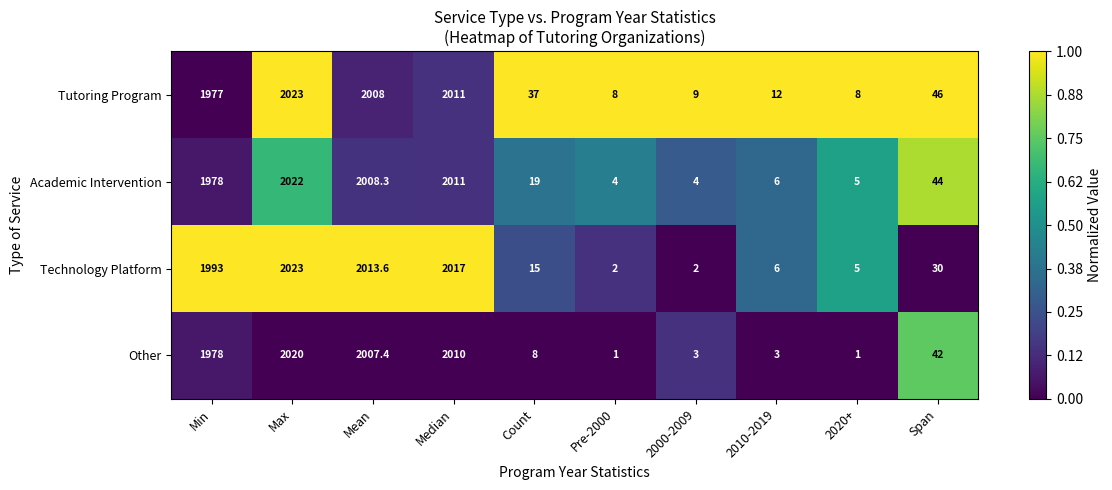

What is the total value across all series at Span?

162.0